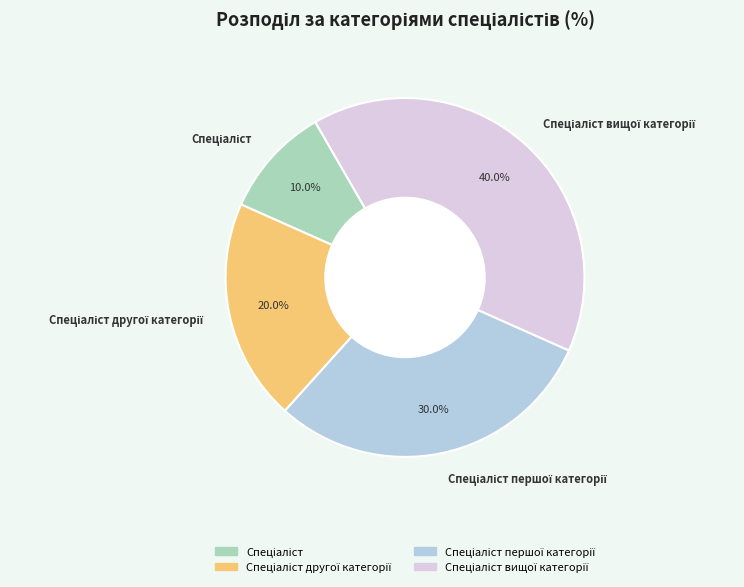

Is there any slice that represents more than half of the pie?

No